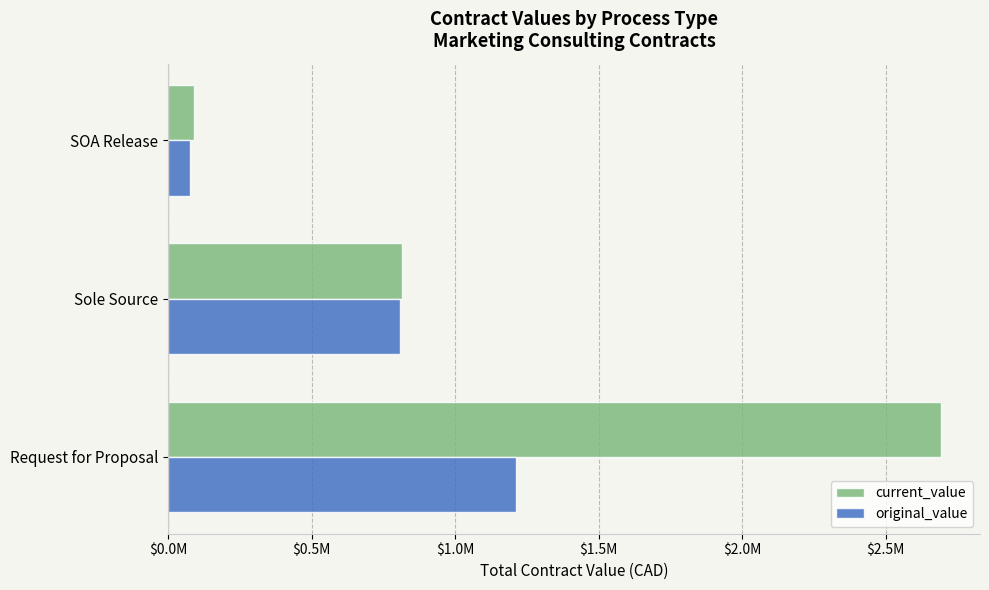

At which category is the sum across all series the highest?

Request for Proposal